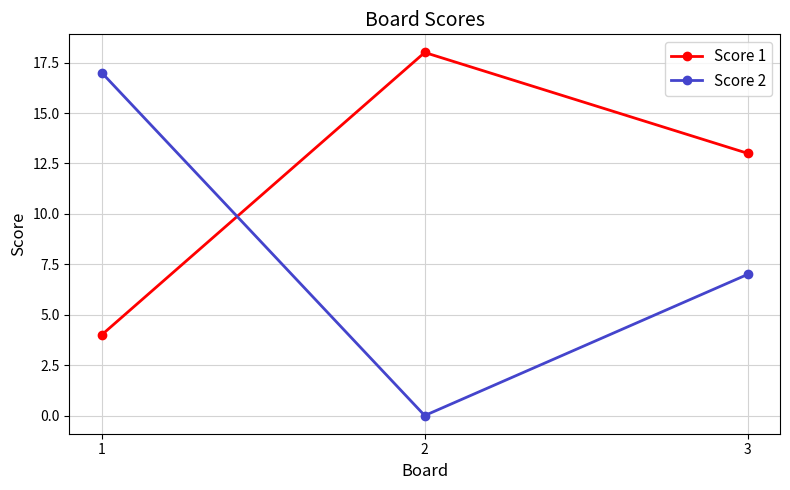

At how many categories does at least one series exceed 4?

3